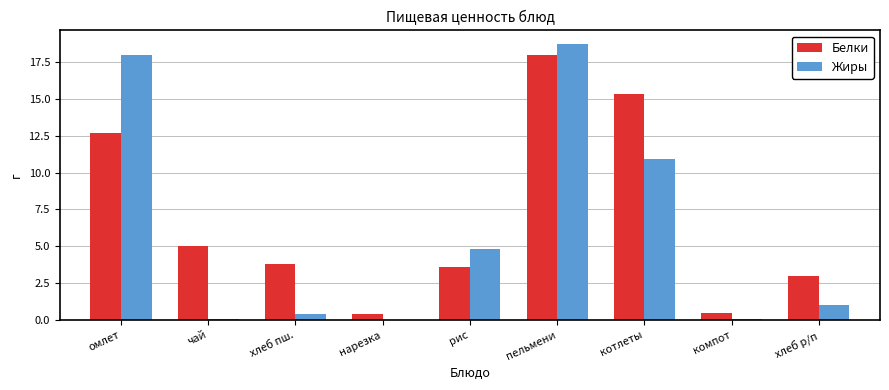

What is the sum of all Жиры values?

54.0